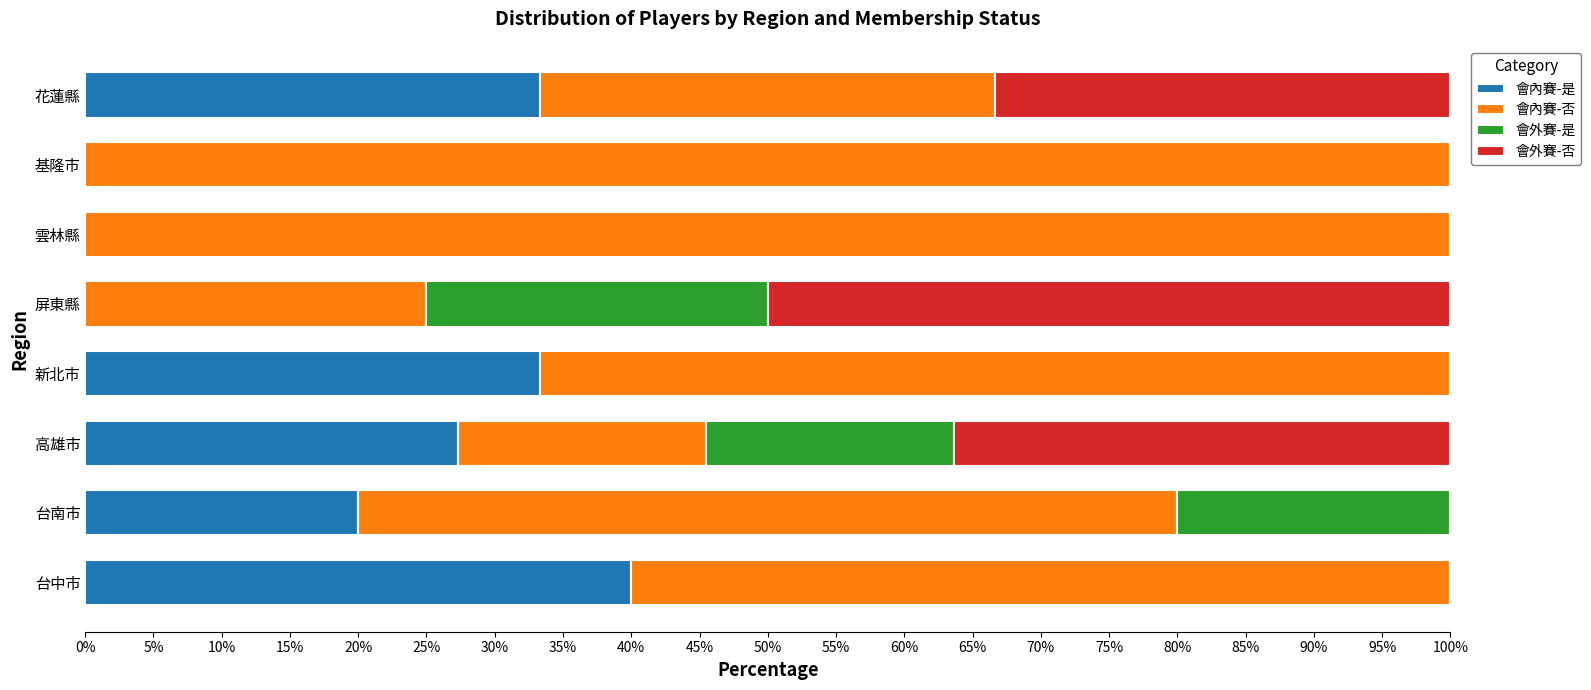

The value of 會內賽-是 at 屏東縣 is 0.0. True or false?

True